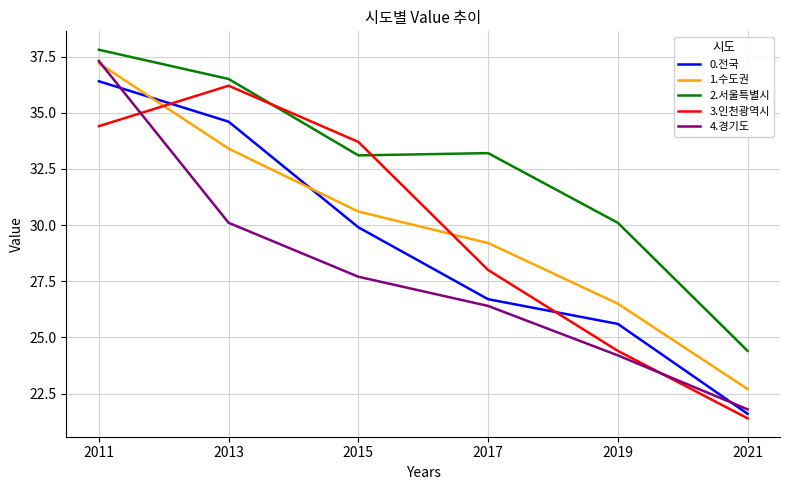

Between 2015 and 2017, which series saw the biggest shift?

3.인천광역시